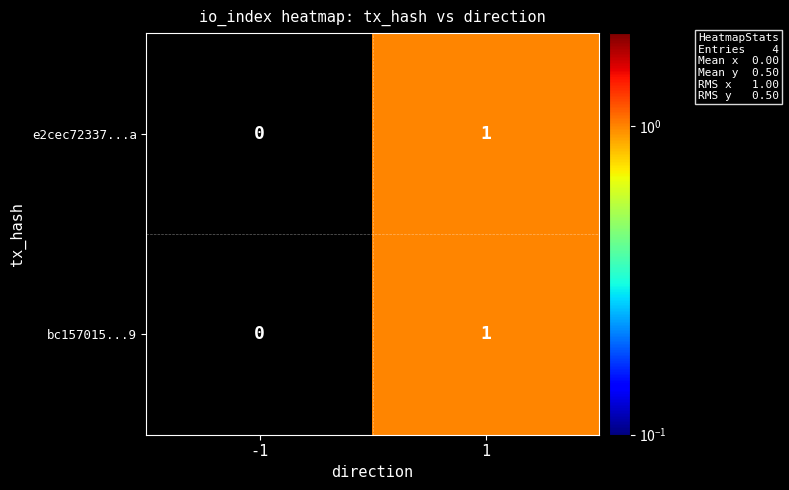

List the labels in order of bc157015...9 value, largest first.

1, -1